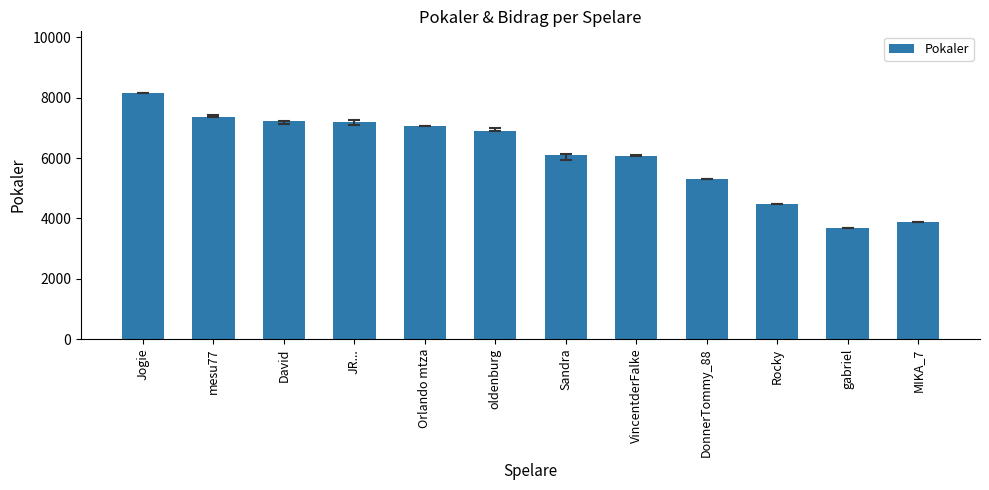

How many values are below 6884?

6